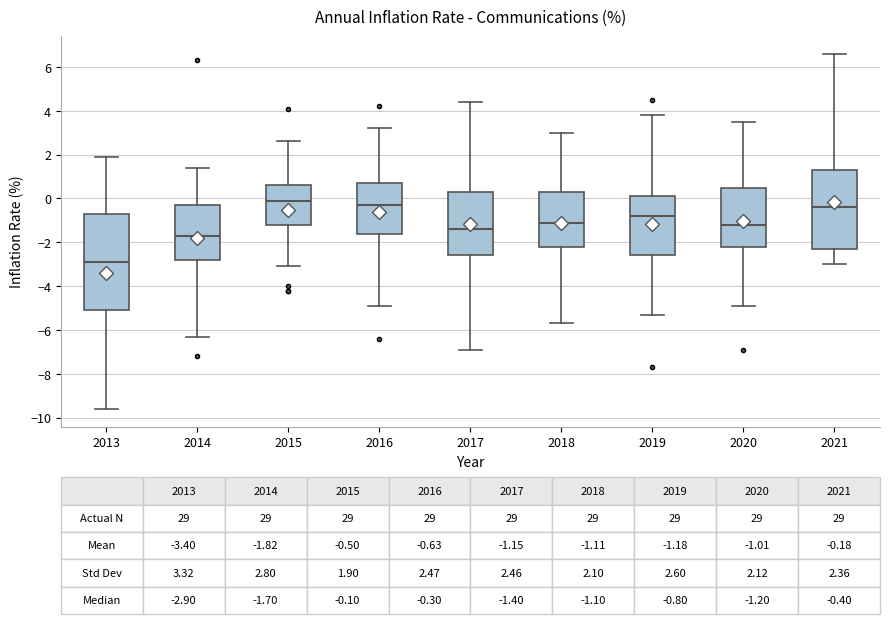

Comparing the boxes themselves (not the whiskers), which one is the tallest?

2013